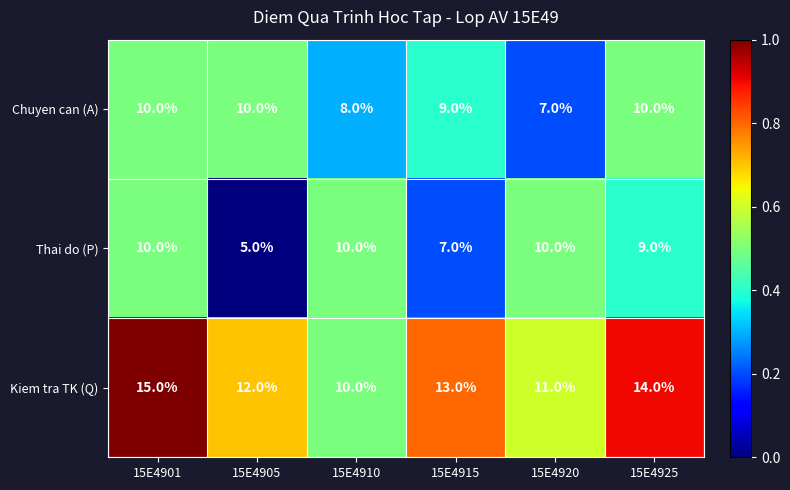

How many categories are shown in the chart?

6